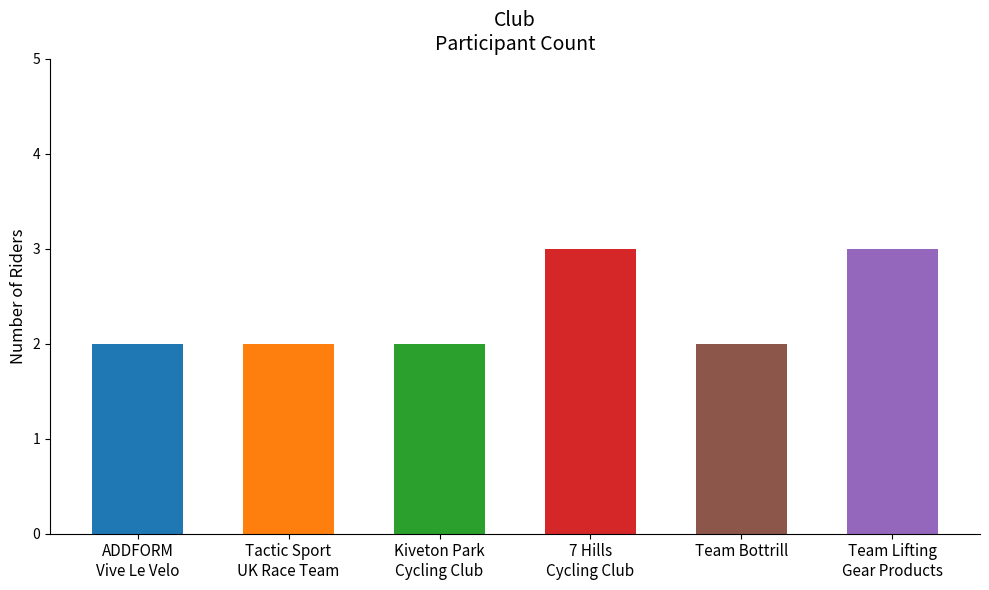

What is the maximum value shown in the chart?

3